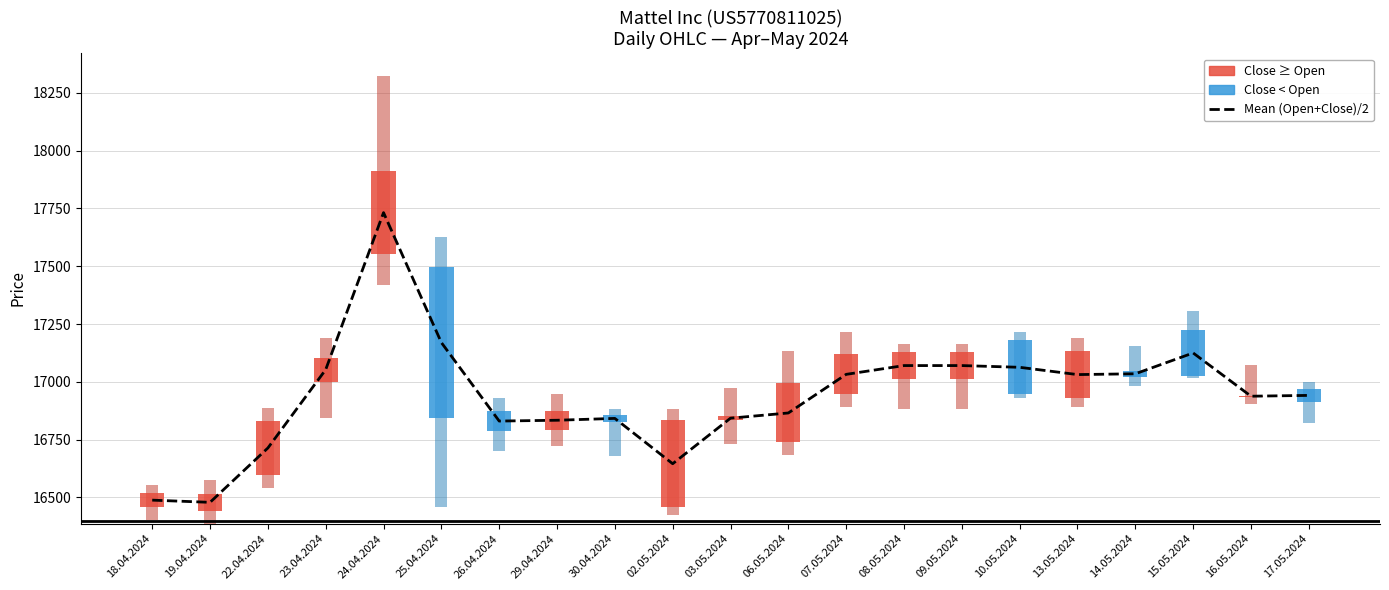

At which category does the chart reach its peak across all series?

24.04.2024